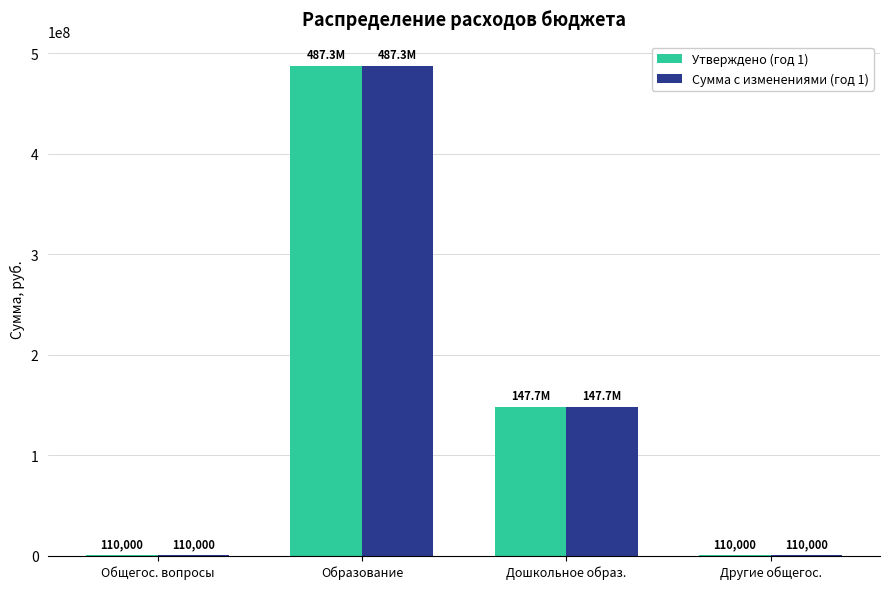

What is the total value across all series at Общегос. вопросы?

220000.0